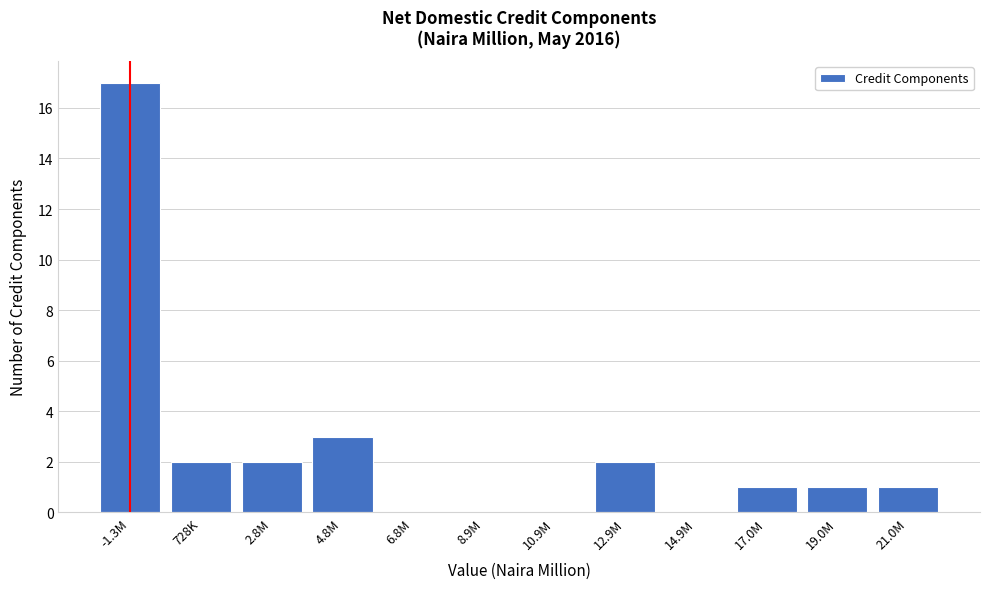

Reading left to right, extract all data points from this chart.

-1.3M=17	728K=2	2.8M=2	4.8M=3	6.8M=0	8.9M=0	10.9M=0	12.9M=2	14.9M=0	17.0M=1	19.0M=1	21.0M=1